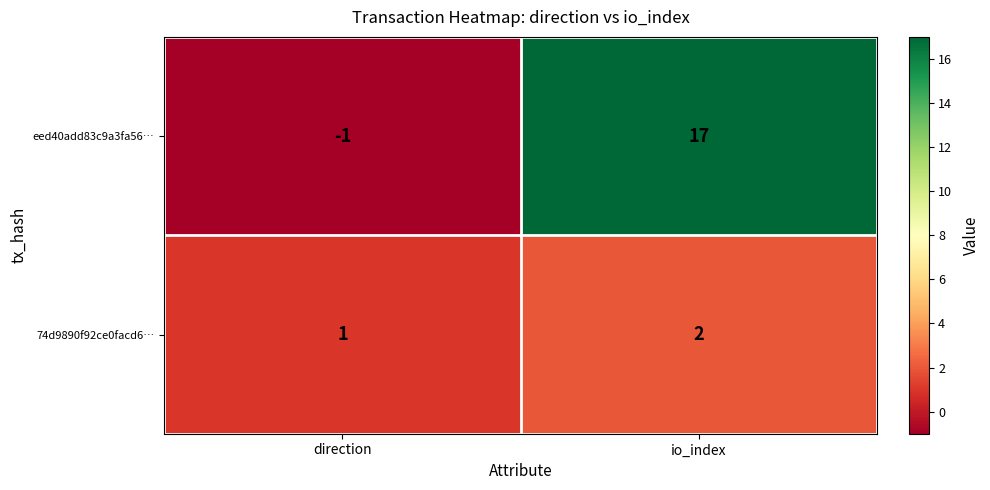

List the series in order of their peak value, lowest first.

74d9890f92ce0facd6…, eed40add83c9a3fa56…